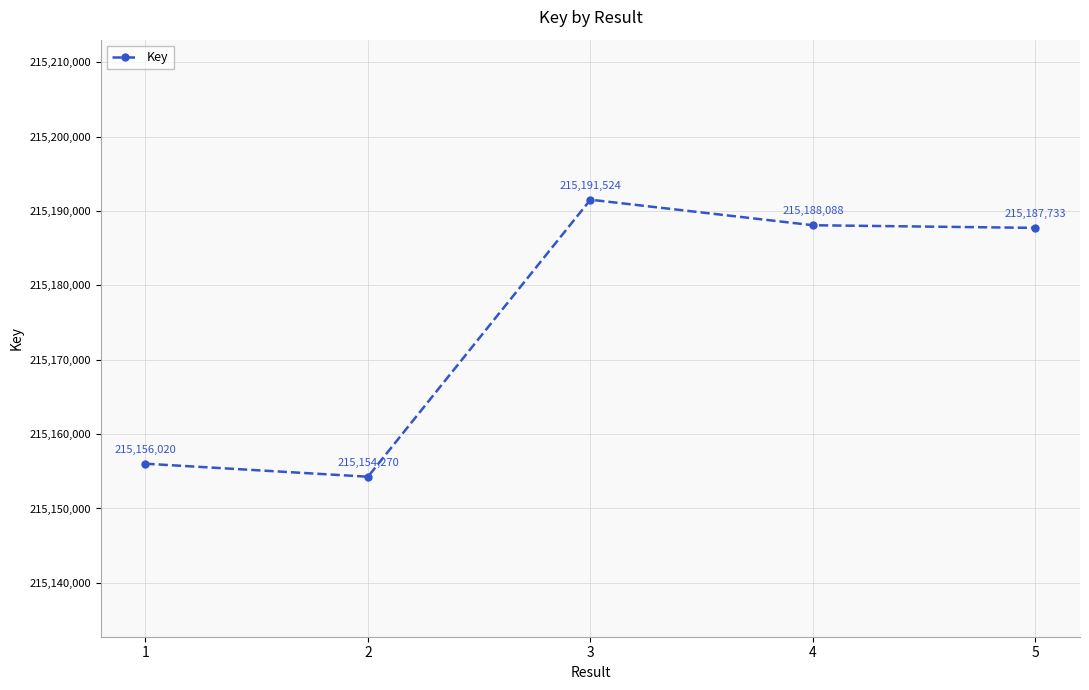

What value does the data have at 5, to the nearest 50?

215187750